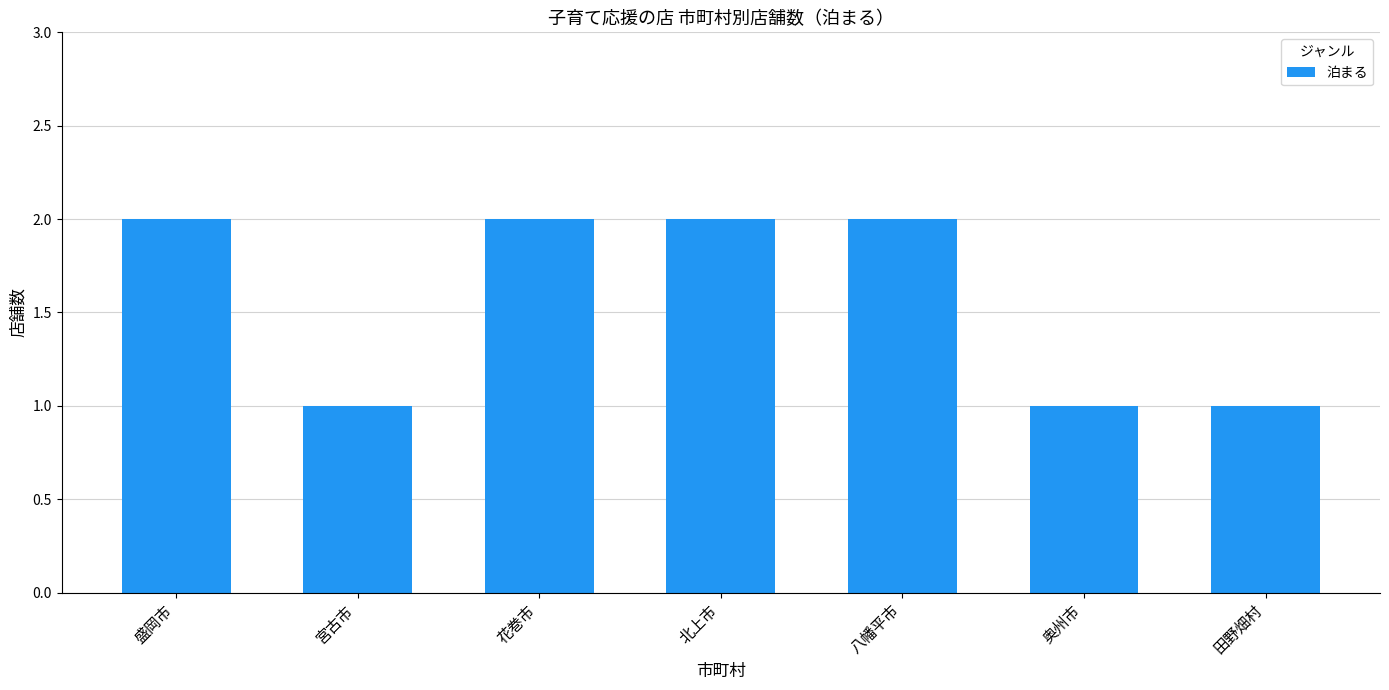

What position from the right is 花巻市?

5